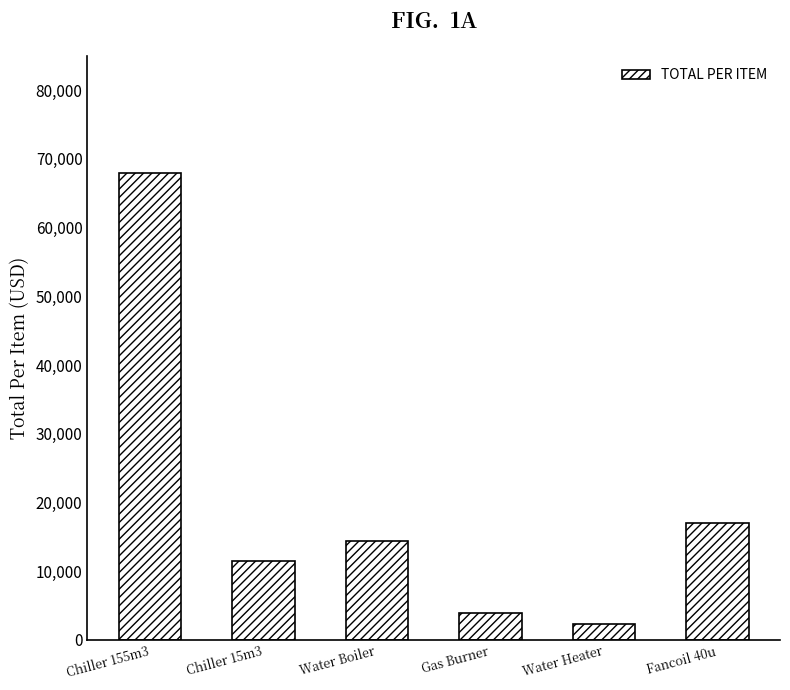

List the labels in order of value, smallest first.

Water Heater, Gas Burner, Chiller 15m3, Water Boiler, Fancoil 40u, Chiller 155m3